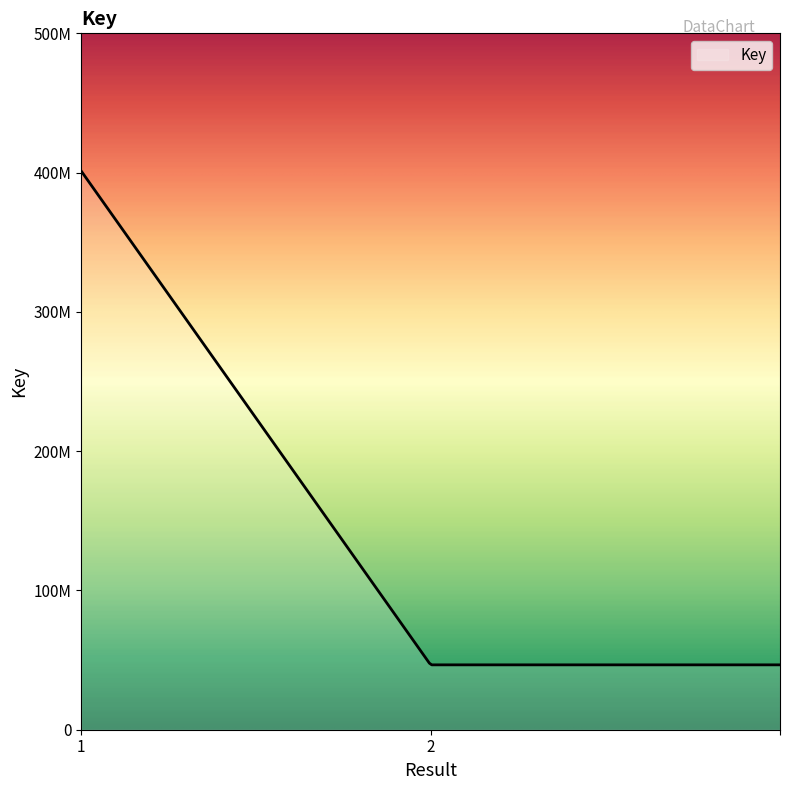

Does the chart display data point markers on the line(s)?

No